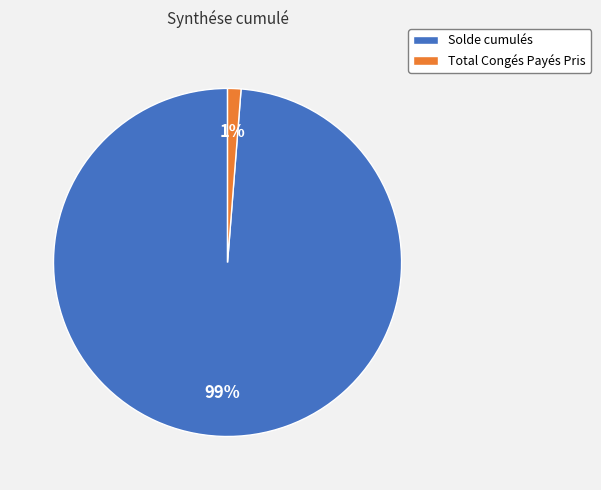

To the nearest percent, what portion does Solde cumulés represent?

99%